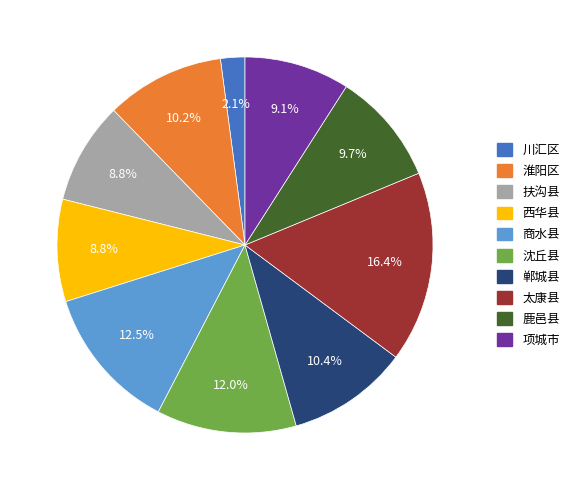

Between 扶沟县 and 沈丘县, which is larger?

沈丘县